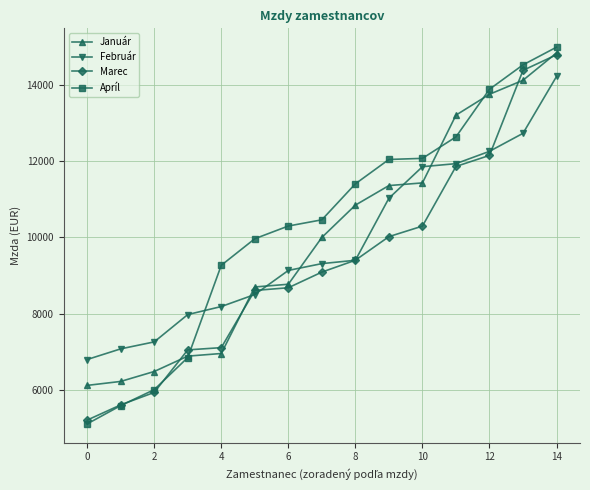

What is the maximum value shown in the chart?

15000